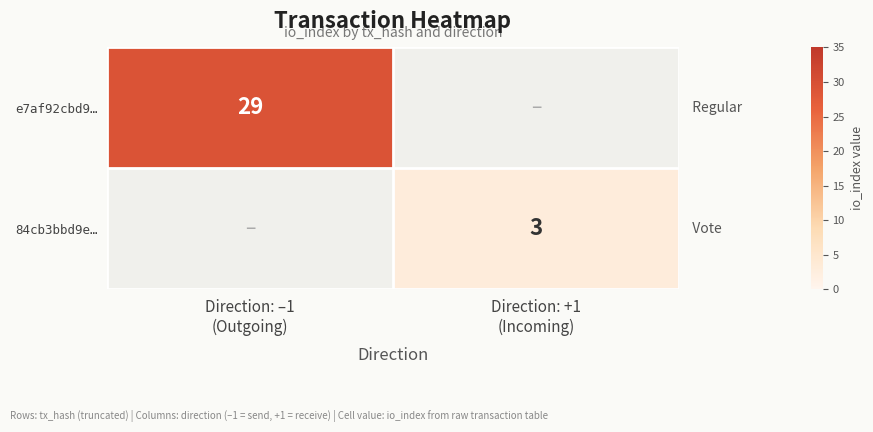

Rank the categories by 84cb3bbd9e… value from lowest to highest.

Direction: –1 (Outgoing), Direction: +1 (Incoming)